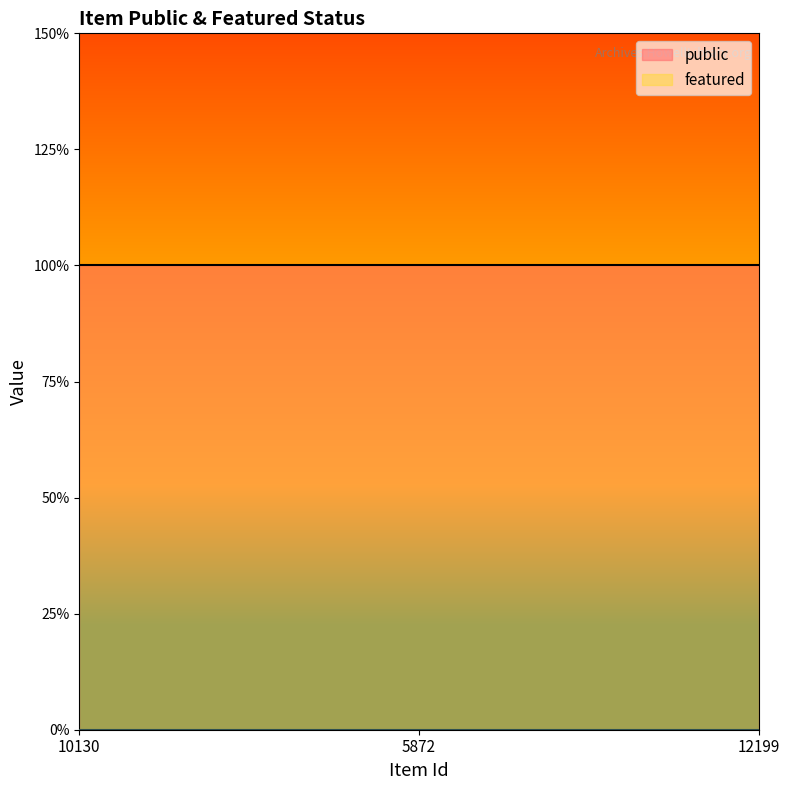

What are all the series names shown in the legend?

public, featured